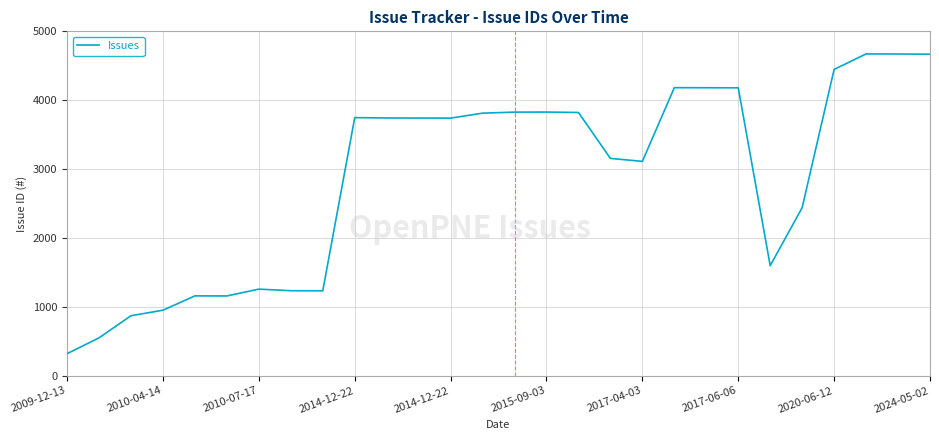

What is the maximum value shown in the chart?

4672